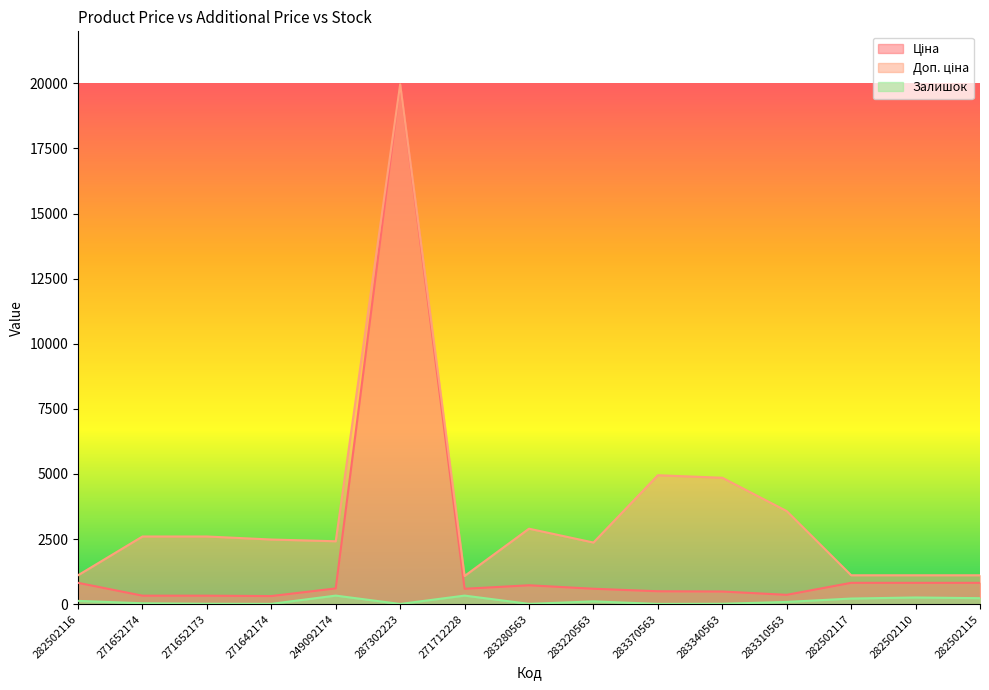

Rank the series by their maximum value, from lowest to highest.

Залишок, Ціна, Доп. ціна